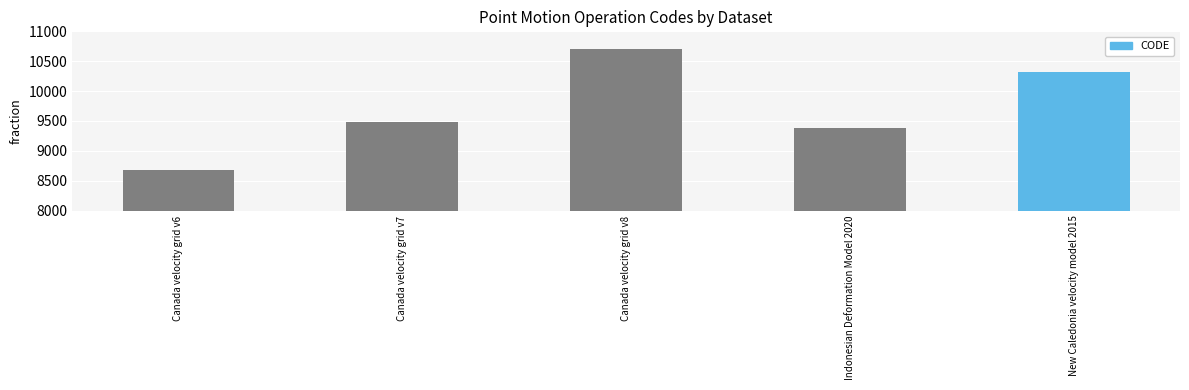

Rank the categories by value from lowest to highest.

Canada velocity grid v6, Indonesian Deformation Model 2020, Canada velocity grid v7, New Caledonia velocity model 2015, Canada velocity grid v8